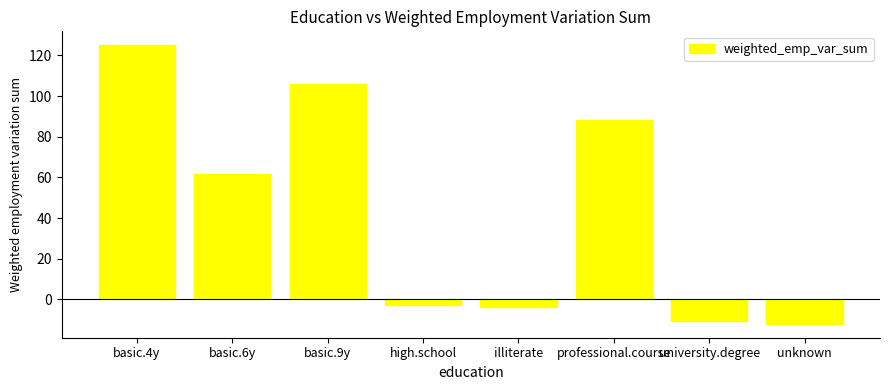

Which has a higher value, professional.course or basic.6y?

professional.course